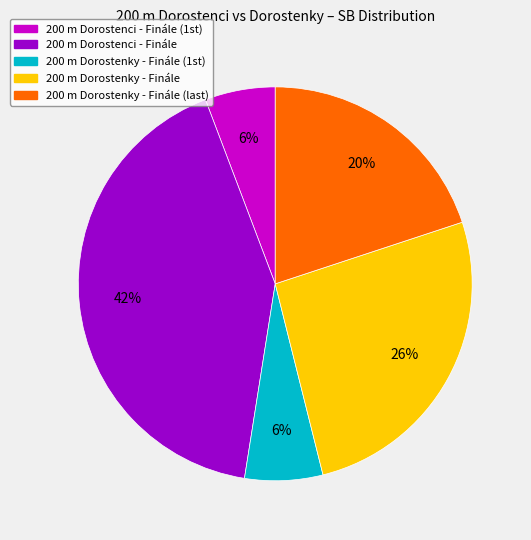

How many slices are in this pie chart?

5